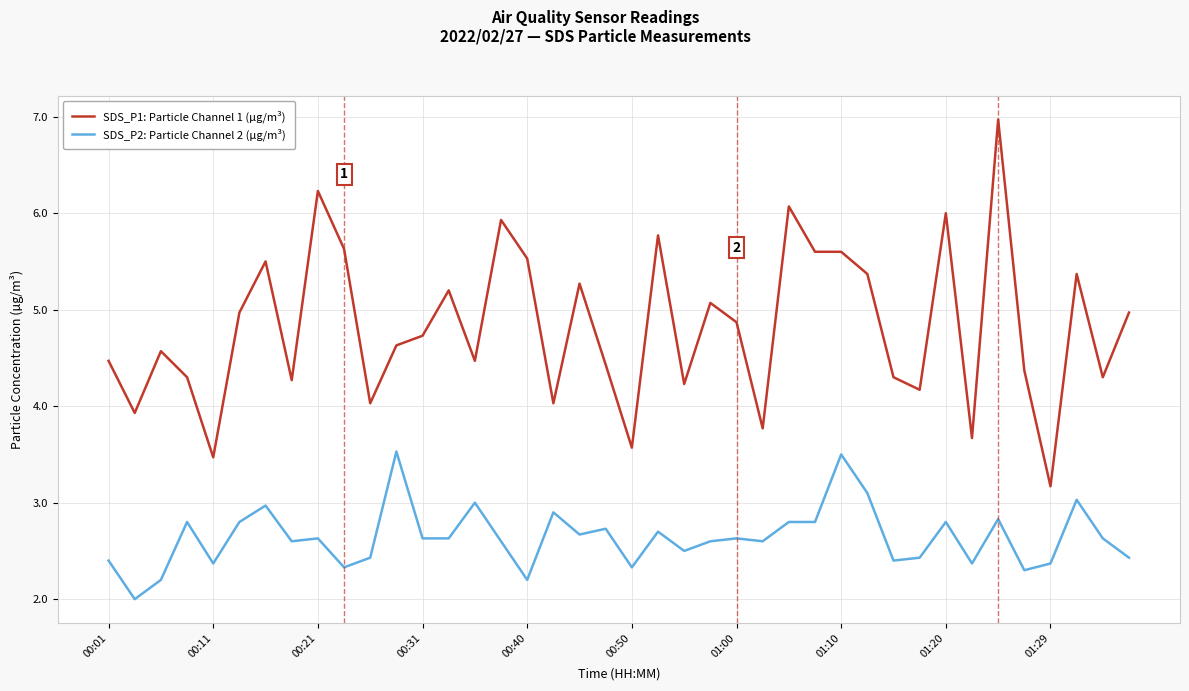

What is the minimum value shown in the chart?

2.0